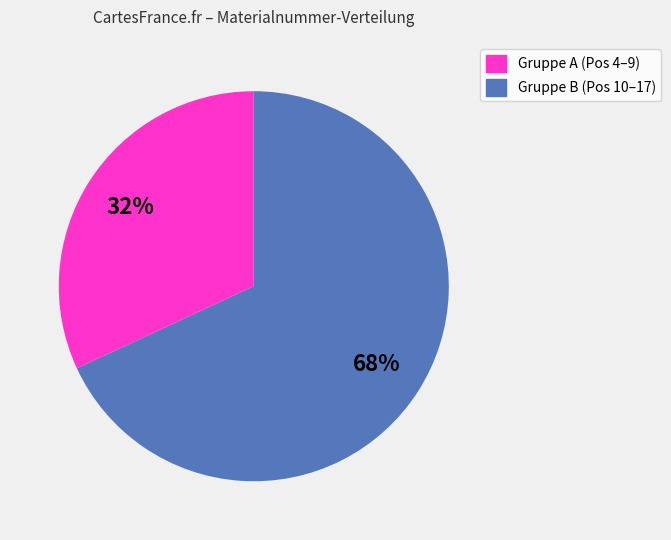

To the nearest percent, what is the average slice percentage?

50%